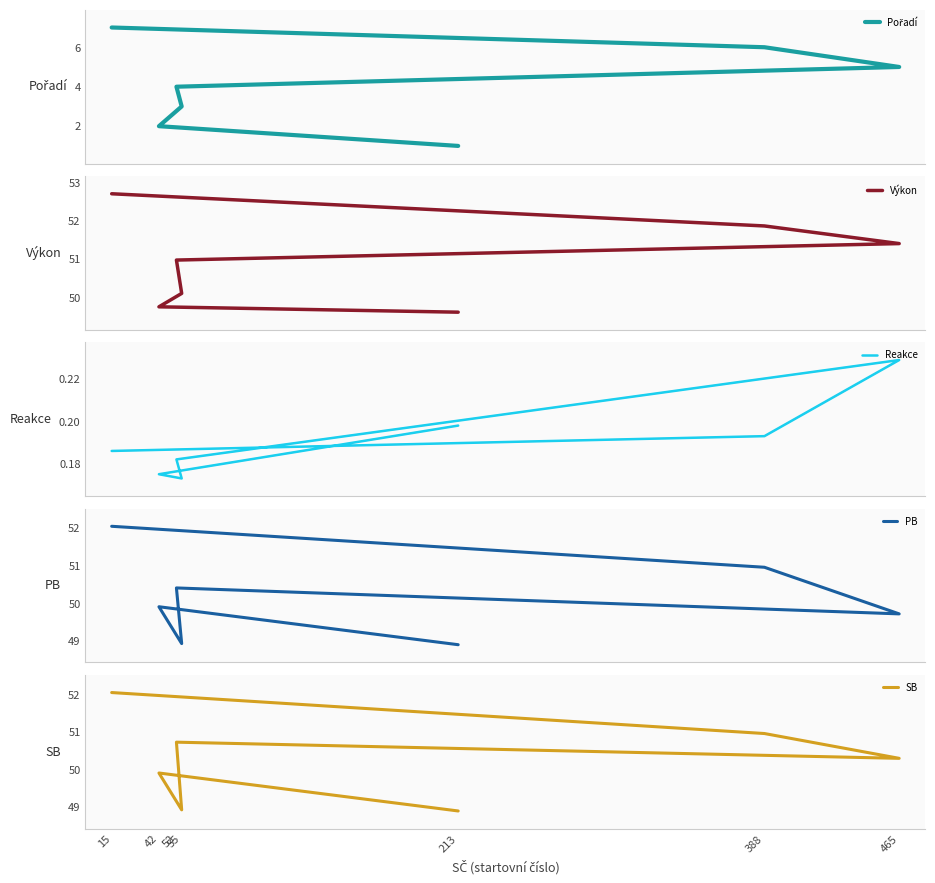

In SB, how many points are lower than both neighbors (excluding endpoints)?

2